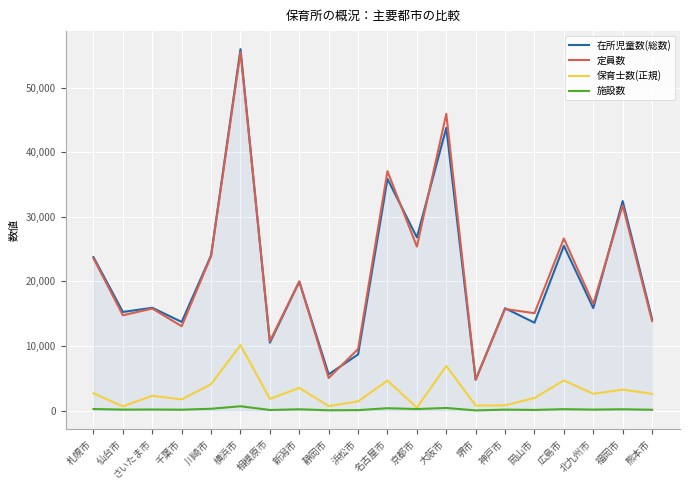

What is the spread (max minus min) of values at 北九州市?

16357